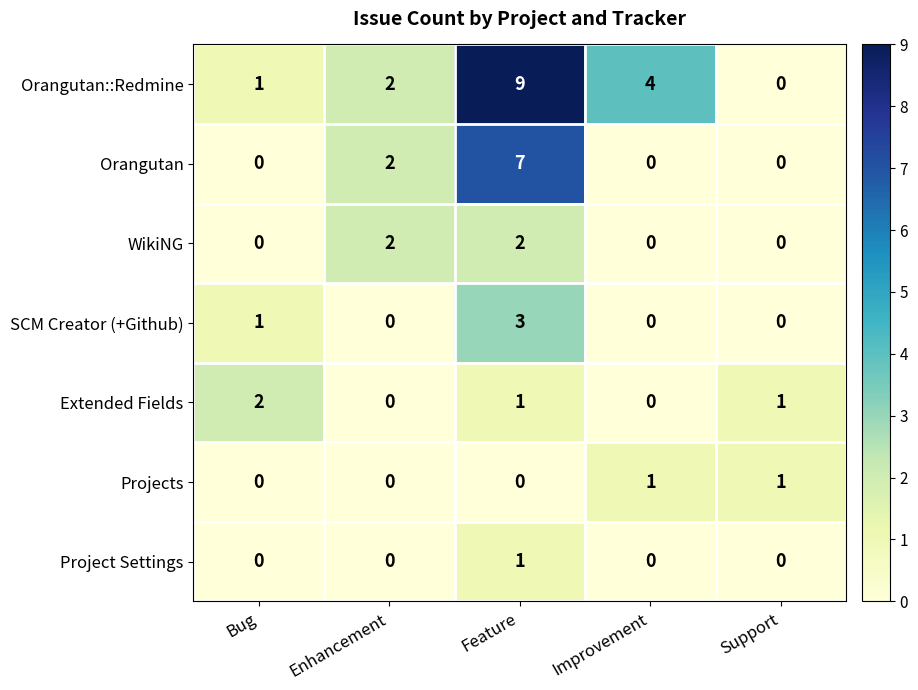

At which category is the sum across all series the highest?

Feature